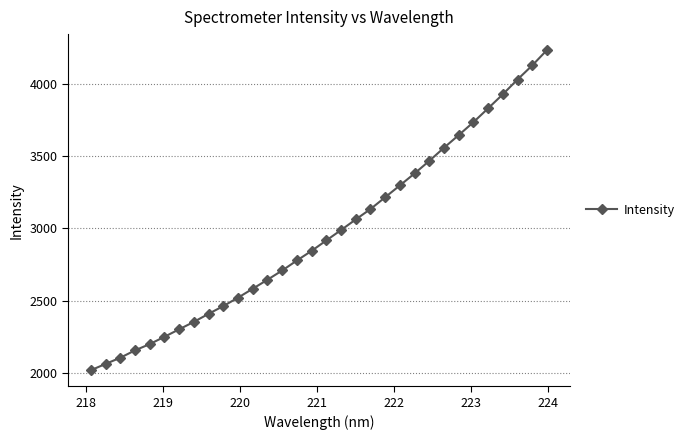

How many data points does each series have?

32